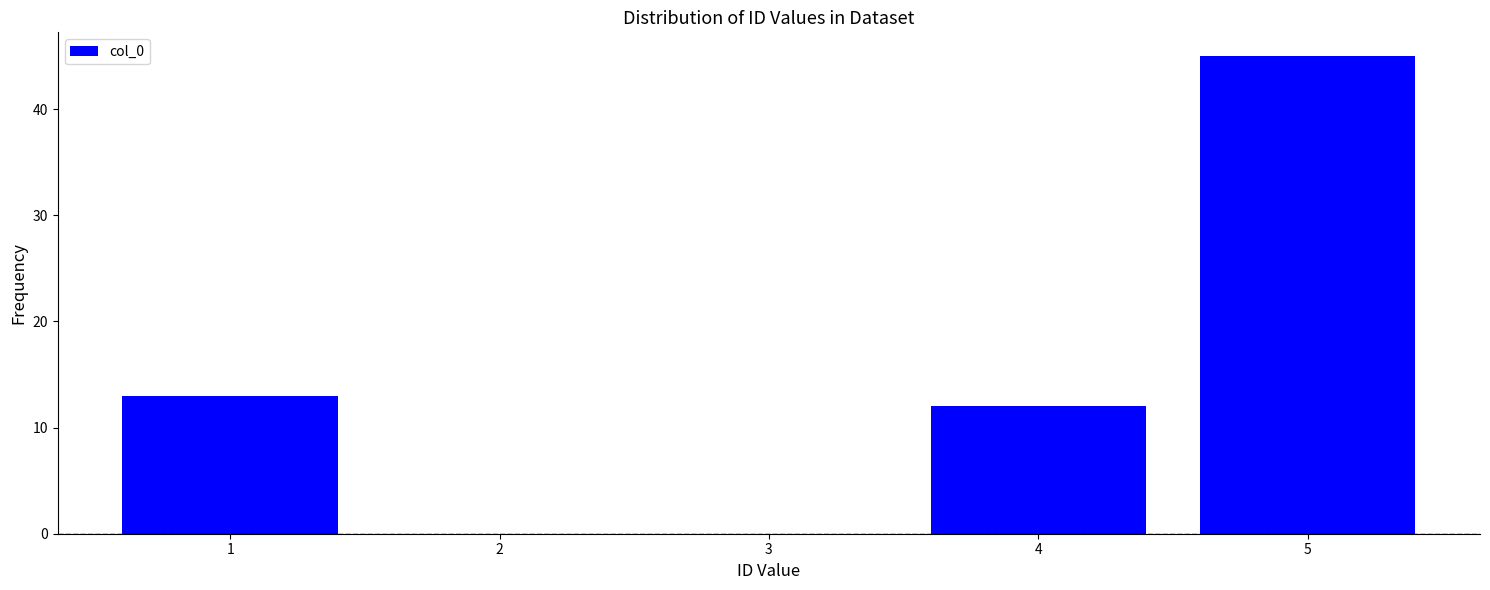

Reading left to right, transcribe all the data shown in this chart.

1=13	4=12	5=45